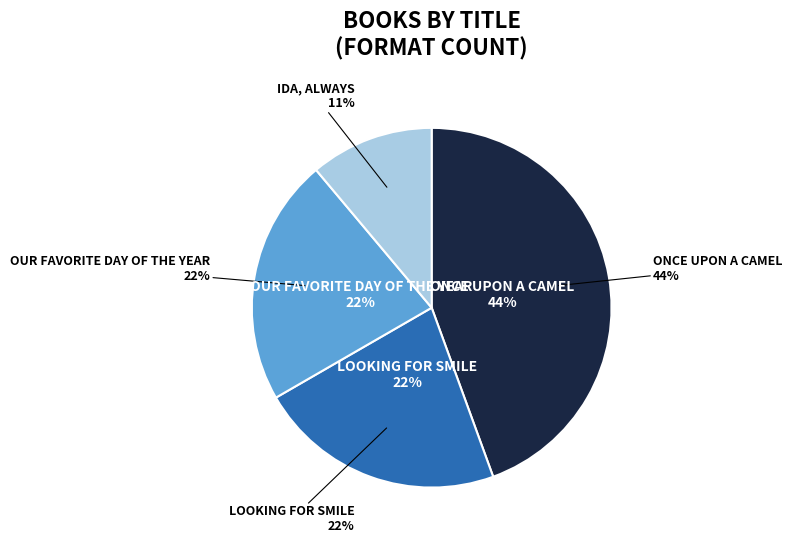

What is the change in value from Once Upon a Camel to Looking for Smile?

-2